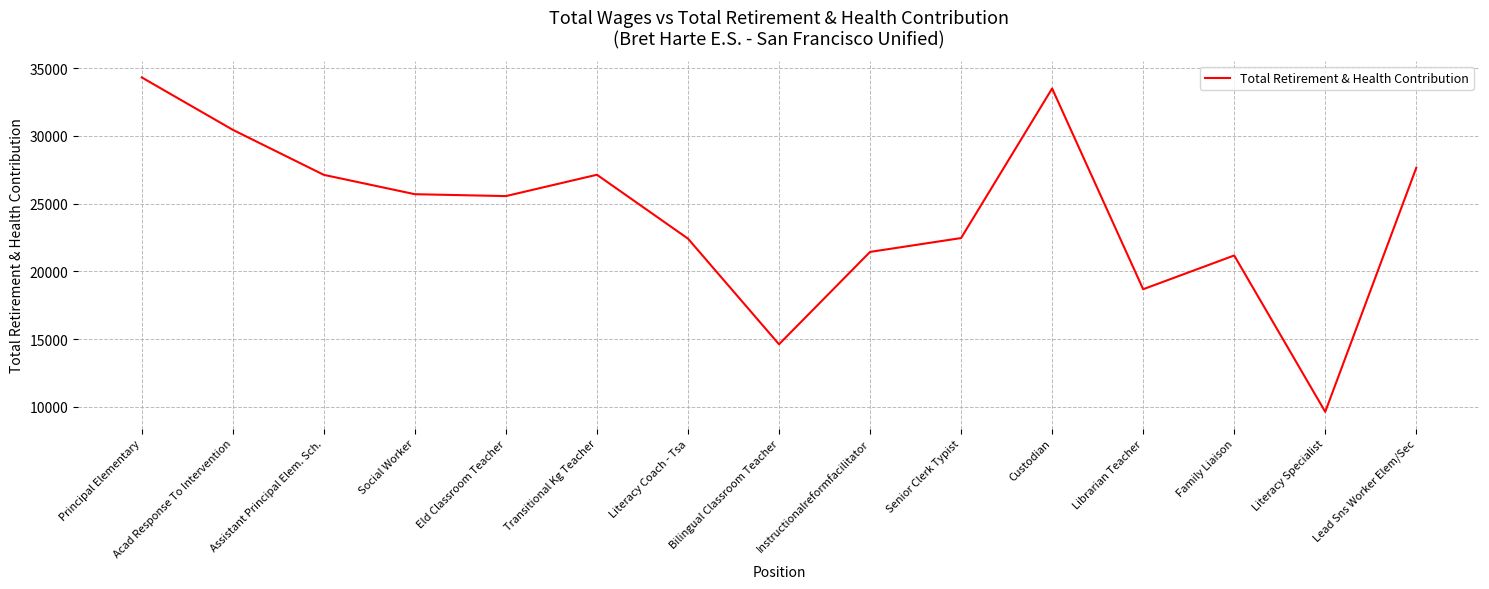

At which category does the data reach its first local peak?

Transitional Kg Teacher